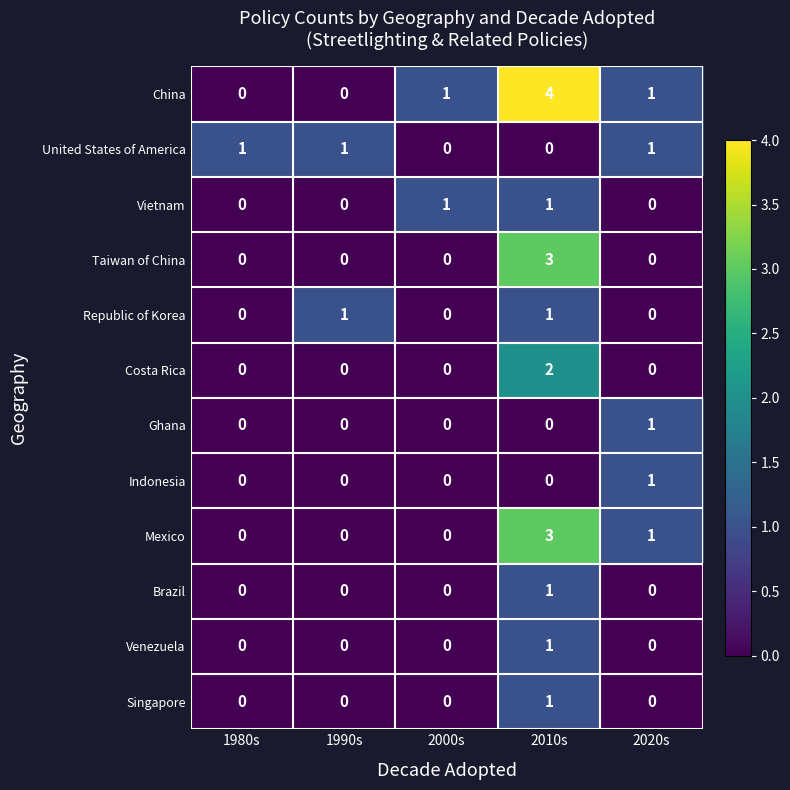

How many positive values does the Mexico series have?

2